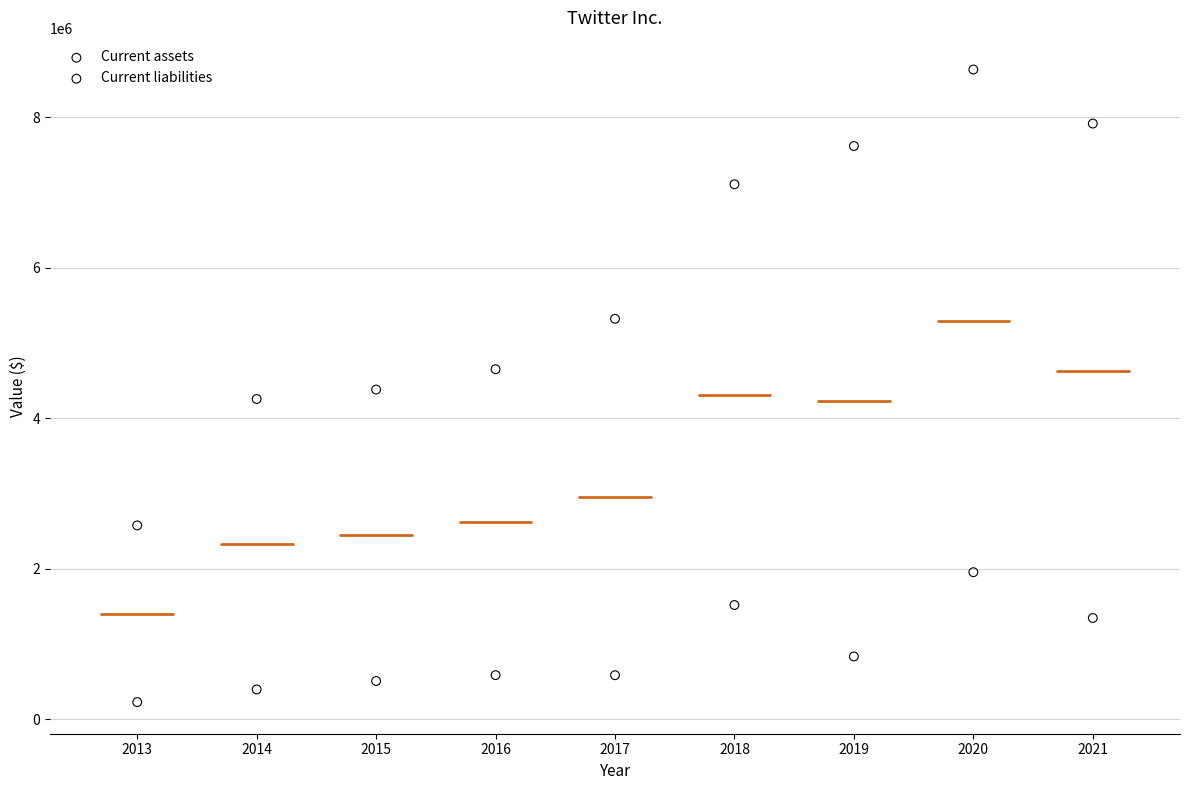

What are all the series names shown in the legend?

Current assets, Current liabilities